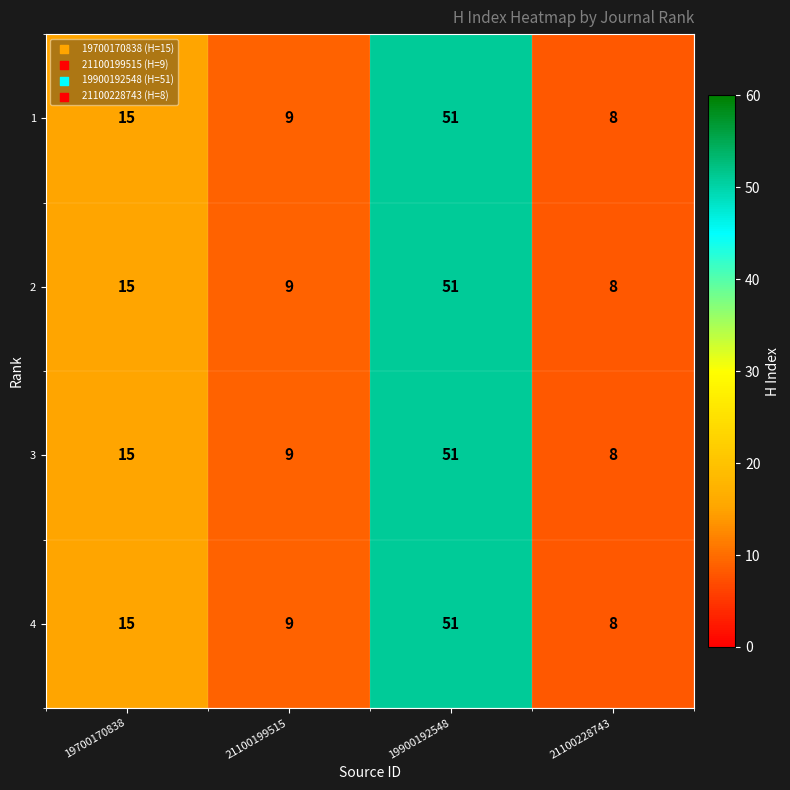

Is the value of 2 at 19900192548 greater than the value of 1 at 21100199515?

Yes